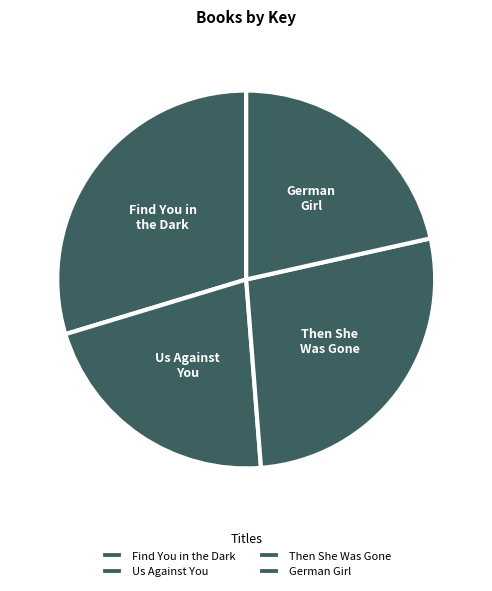

Between German Girl and Then She Was Gone, which is larger?

Then She Was Gone